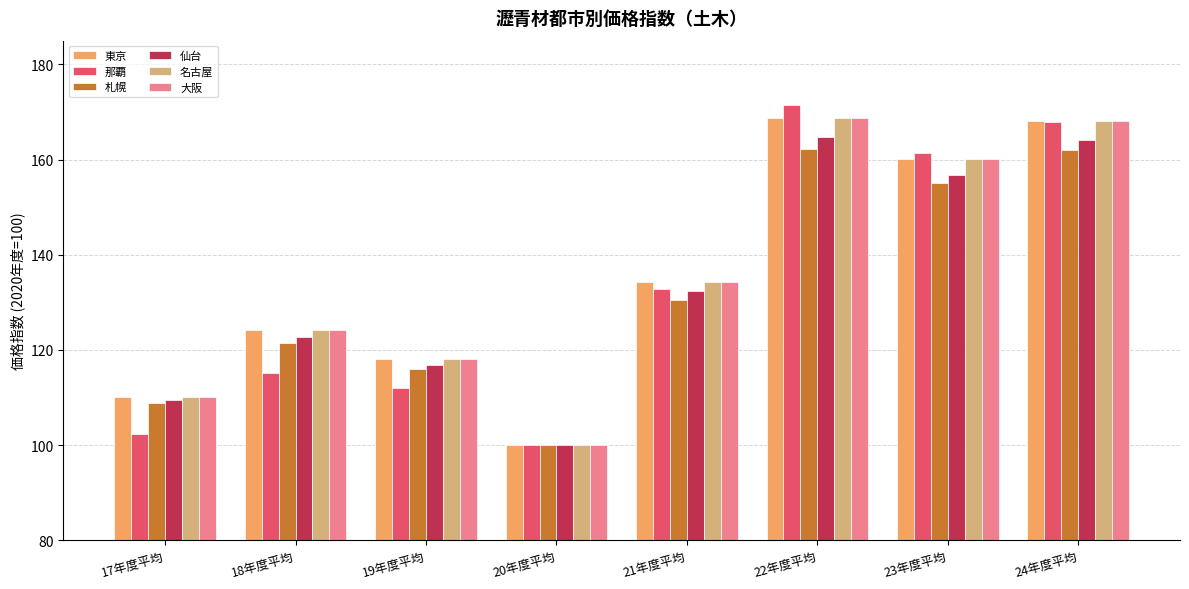

What is the value of the 名古屋 bar at the 2nd from the left?

124.1